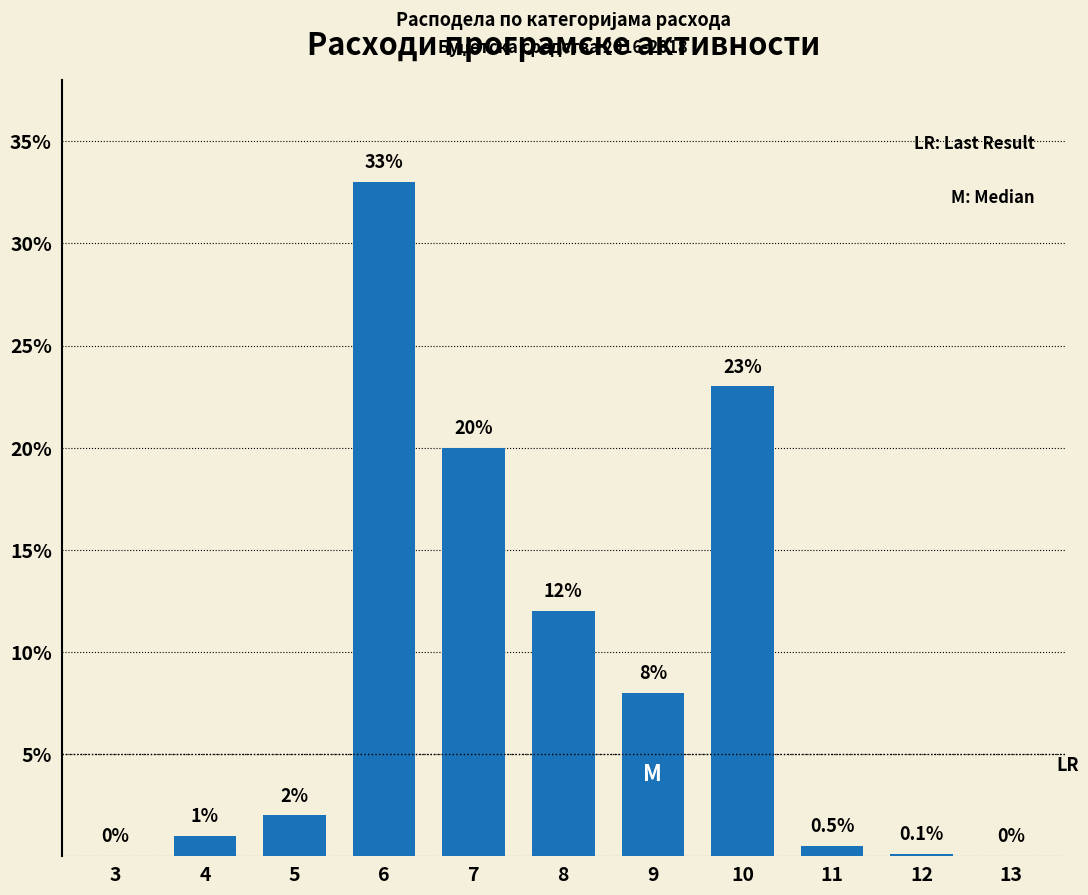

Reading left to right, transcribe all the data shown in this chart.

3=0.0	4=1.0	5=2.0	6=33.0	7=20.0	8=12.0	9=8.0	10=23.0	11=0.5	12=0.1	13=0.0